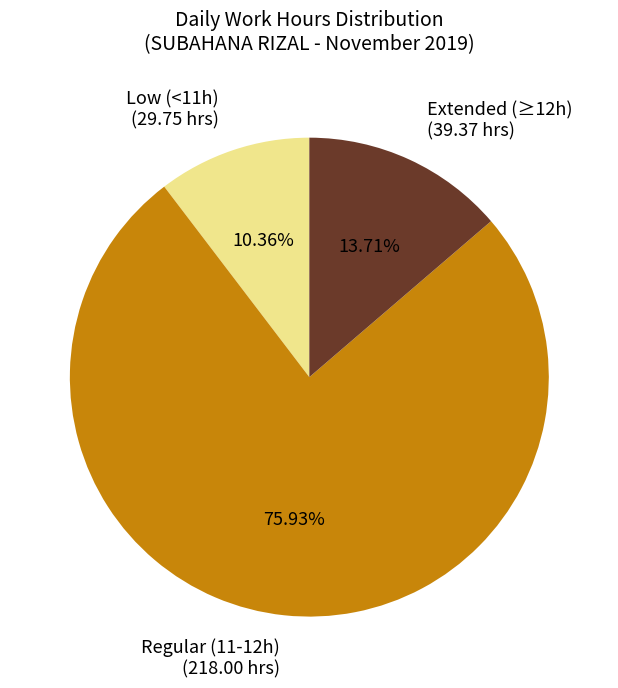

Rank the categories by value from highest to lowest.

Regular (11-12h) (218.00 hrs), Extended (≥12h) (39.37 hrs), Low (<11h) (29.75 hrs)